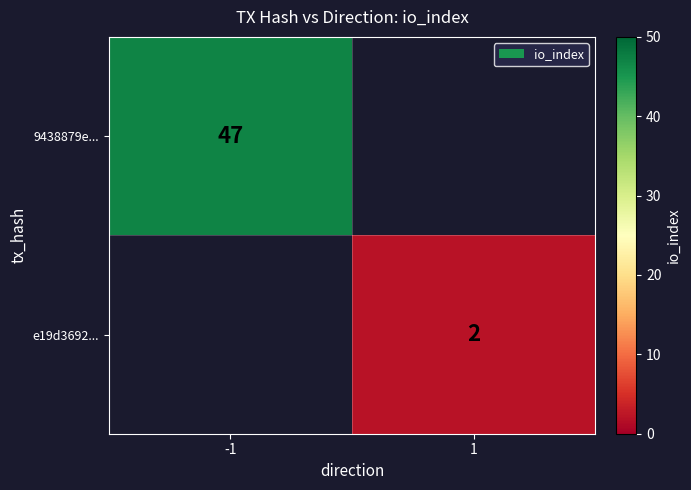

Is it true that e19d3692... equals 2 at 1?

True